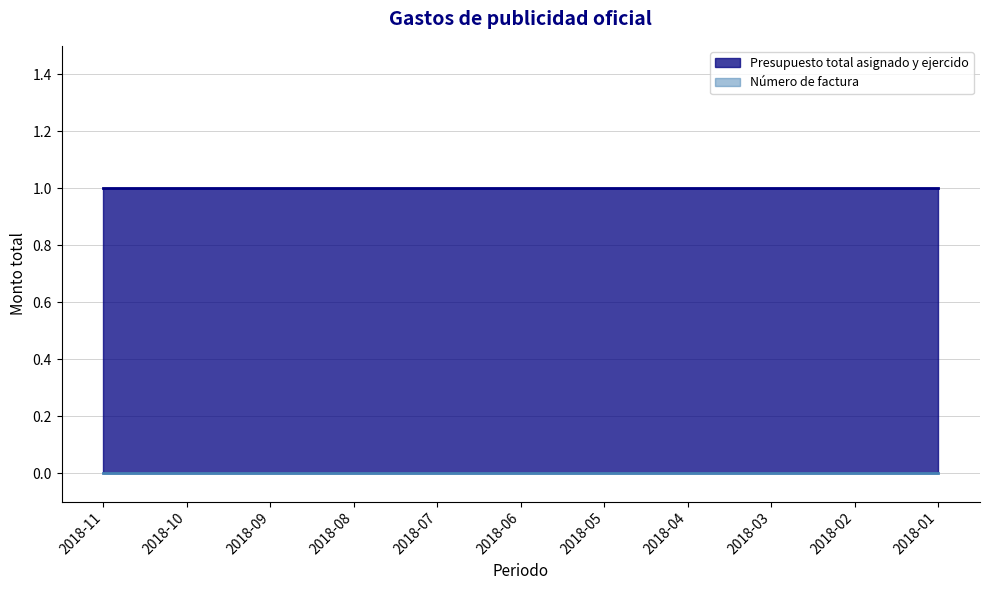

List the labels in order of Número de factura value, smallest first.

2018-11, 2018-10, 2018-09, 2018-08, 2018-07, 2018-06, 2018-05, 2018-04, 2018-03, 2018-02, 2018-01